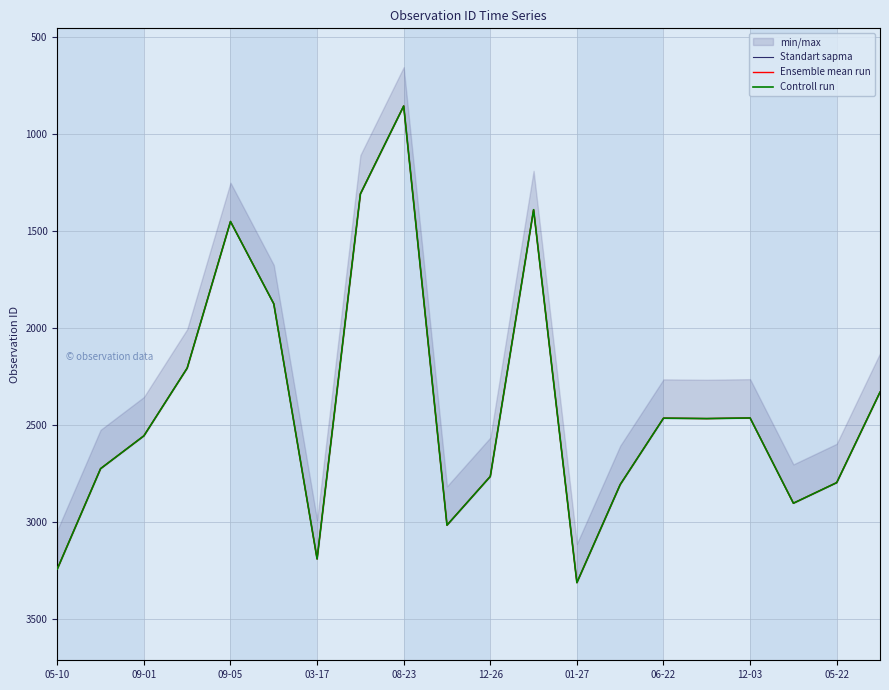

What value does the Ensemble mean run series have at 17?

2902